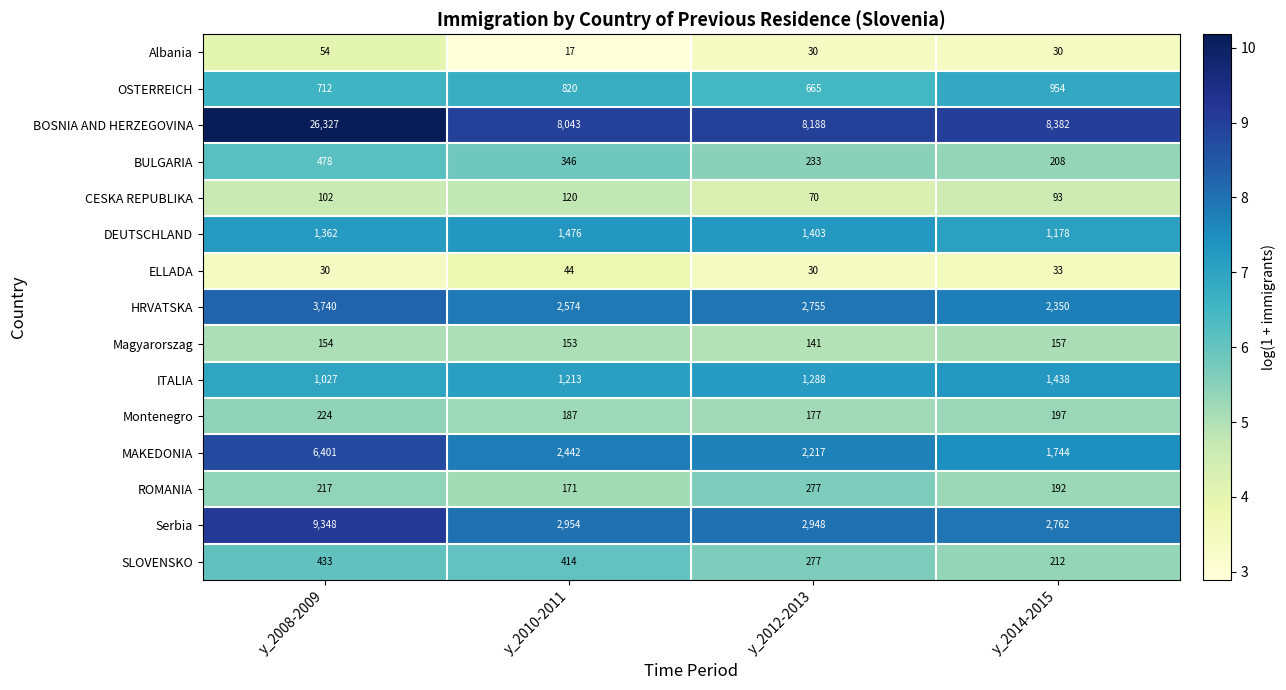

What is the difference between the ROMANIA values at y_2008-2009 and y_2010-2011?

46